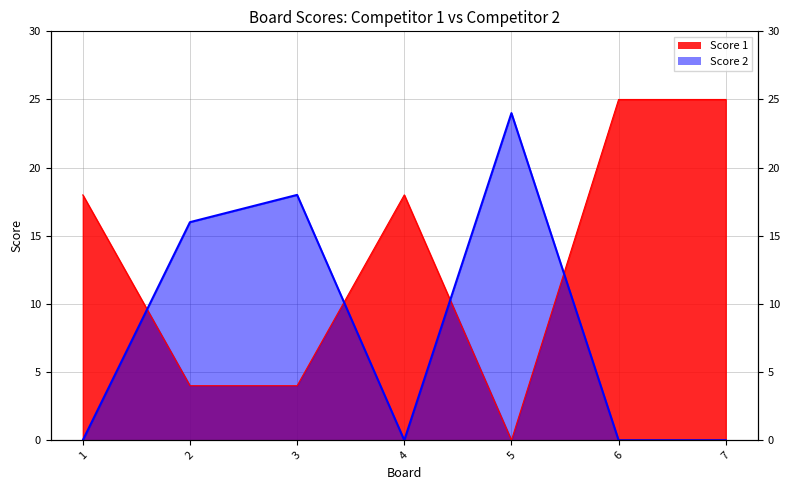

Reading left to right, extract all data points from this chart.

Score 1: 1=18	2=4	3=4	4=18	5=0	6=25	7=25
Score 2: 1=0	2=16	3=18	4=0	5=24	6=0	7=0